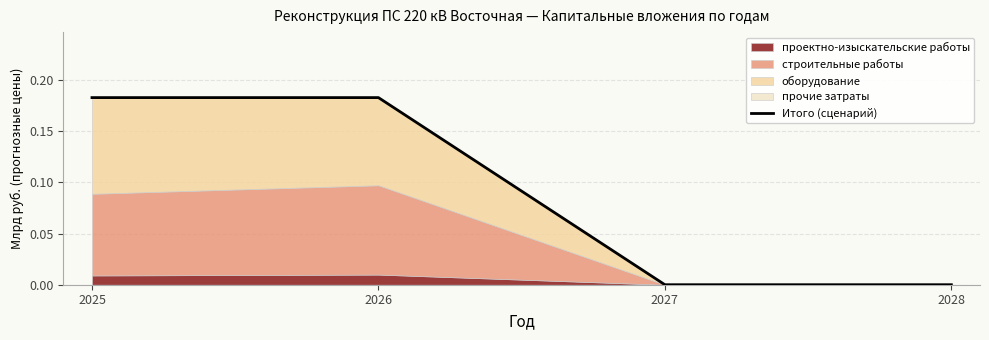

Which has a higher value, 2026 or 2028?

2026